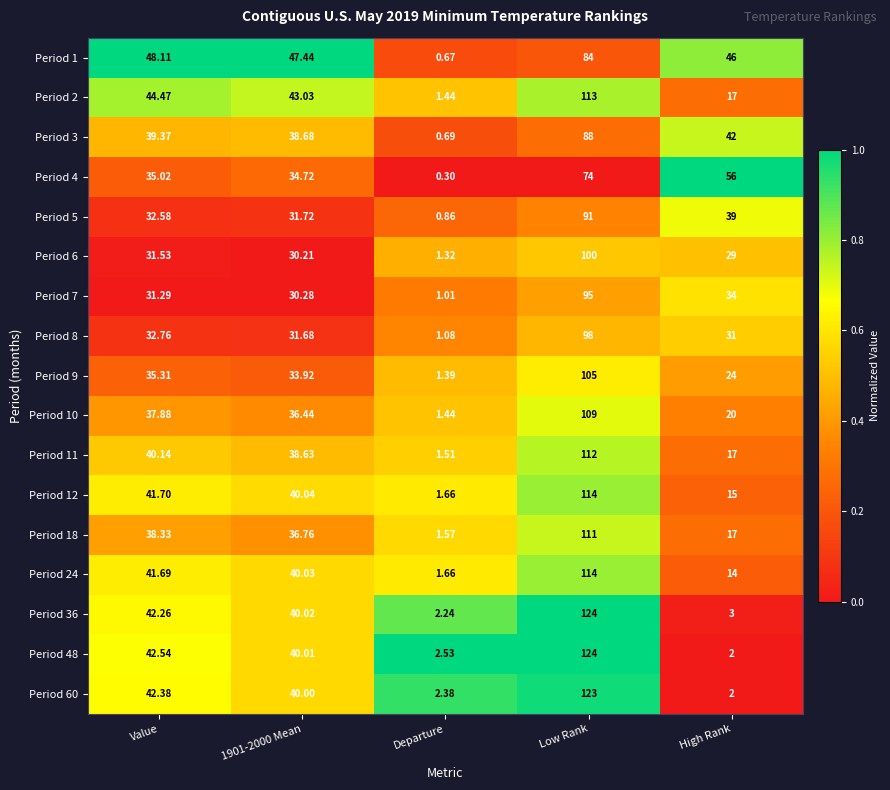

At which label does Period 5 first exceed 32?

Value